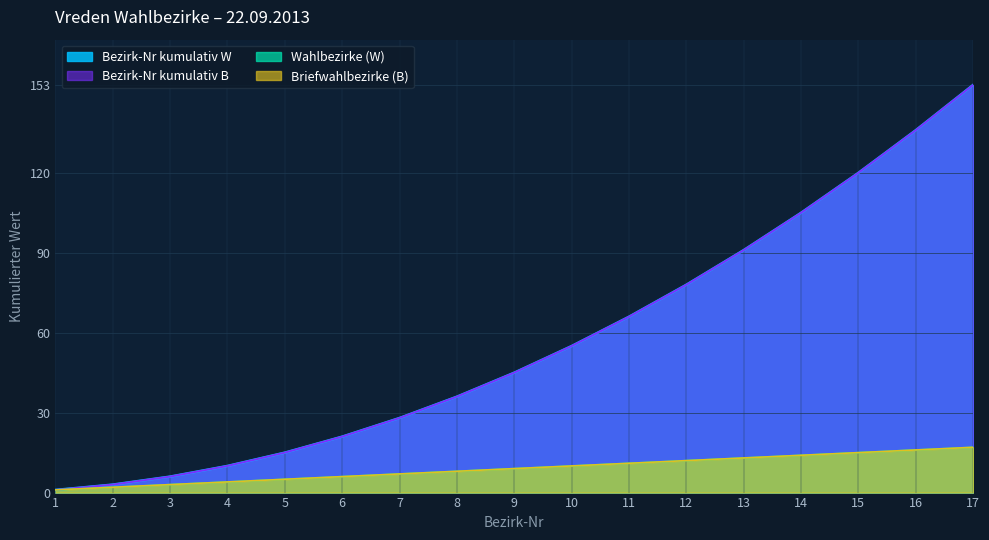

Does the chart display data point markers on the line(s)?

No